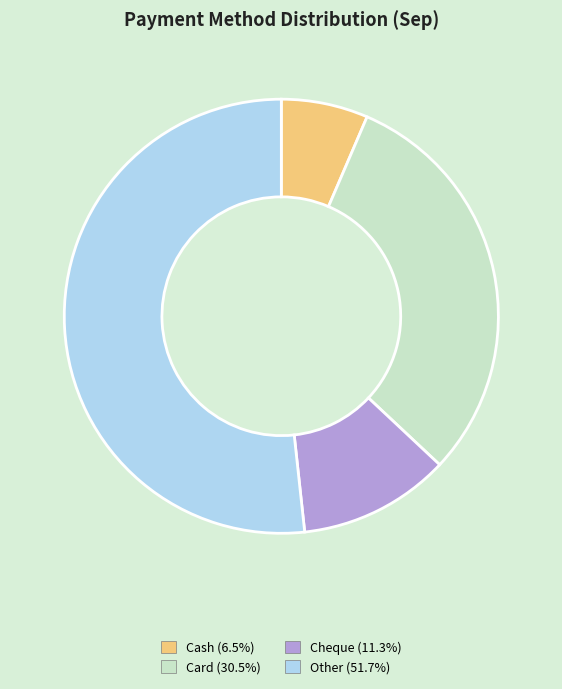

Is there a majority slice in this chart?

Yes